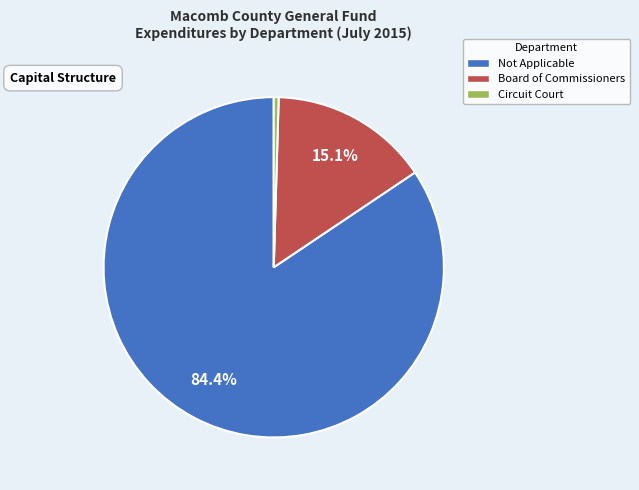

Which category has the smallest portion of the pie?

Circuit Court